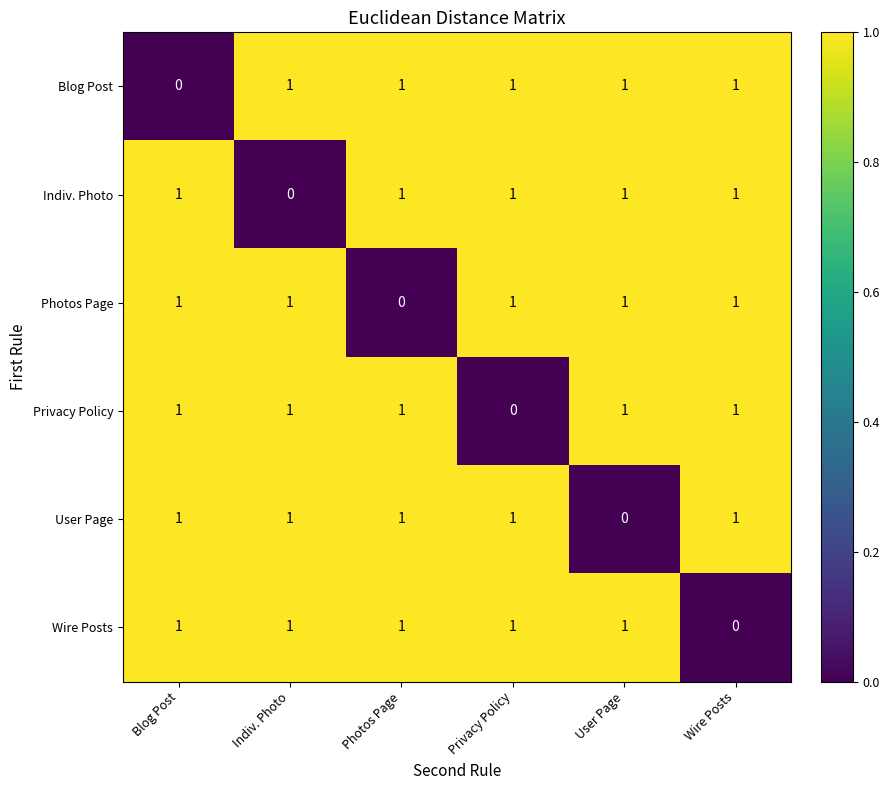

At which label is Wire Posts closest to 0?

Wire Posts